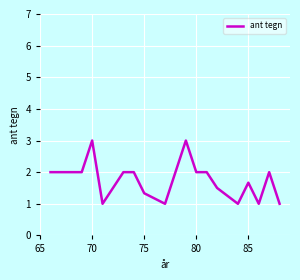

What is the difference between the maximum and minimum values?

2.0